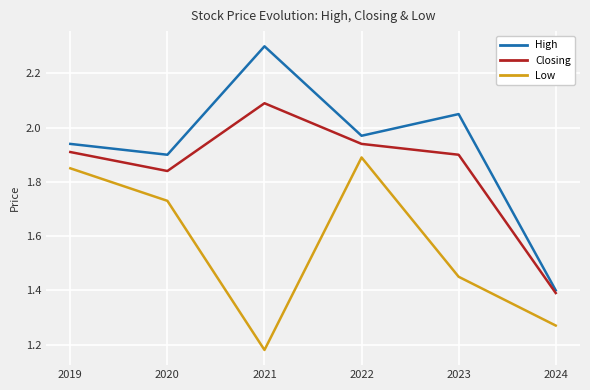

The value of Low at 2022 is 2.8. True or false?

False